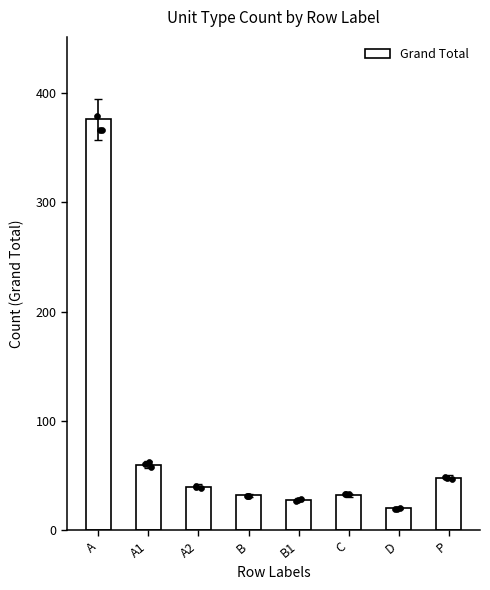

Approximately how many times larger is the value at P compared to A1?

0.8